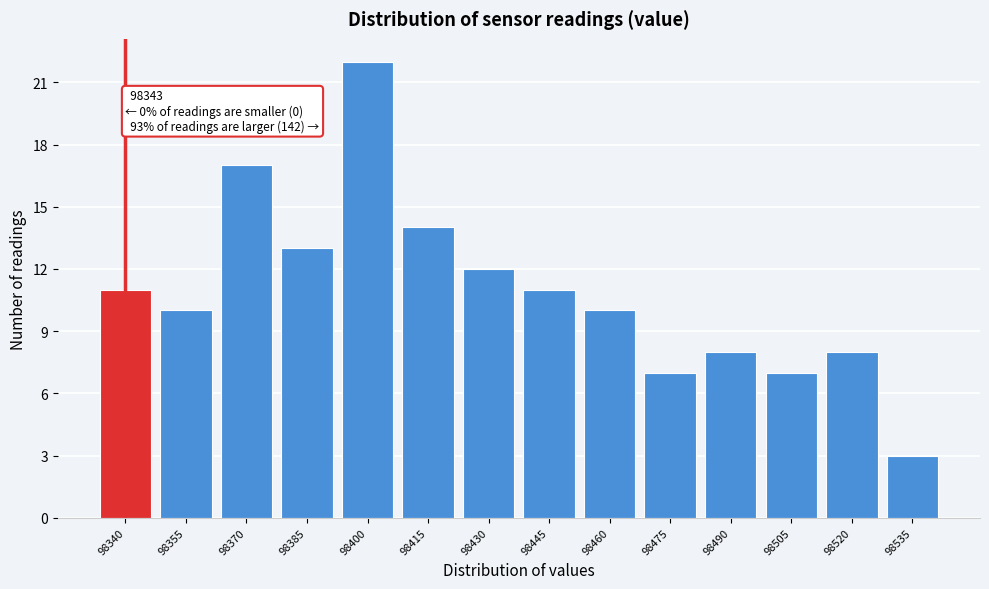

Reading right to left, what are all the values shown in this chart?

98535=3	98520=8	98505=7	98490=8	98475=7	98460=10	98445=11	98430=12	98415=14	98400=22	98385=13	98370=17	98355=10	98340=11